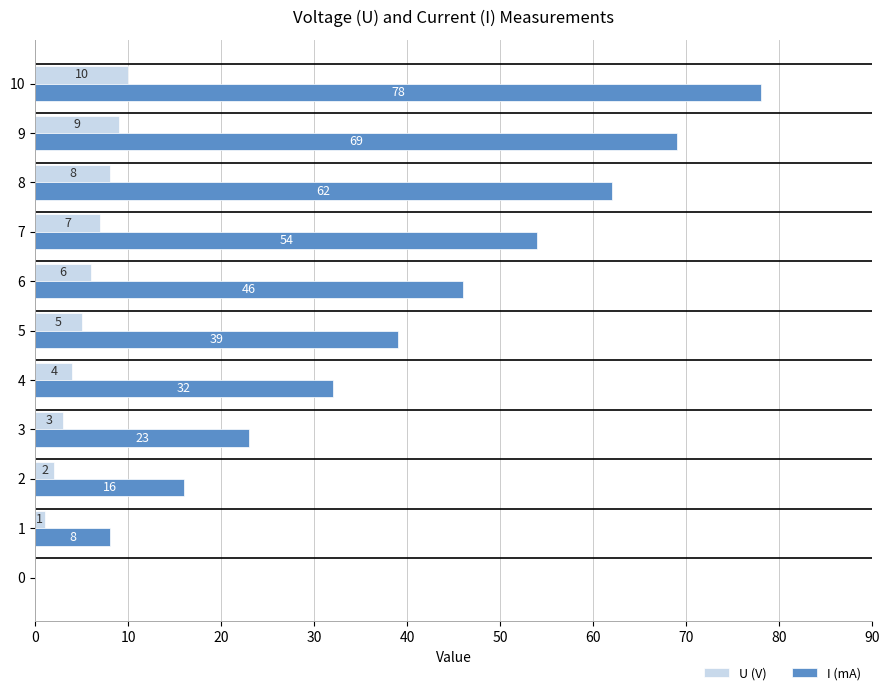

Is the value of U (V) at 5 greater than the value of I (mA) at 9?

No